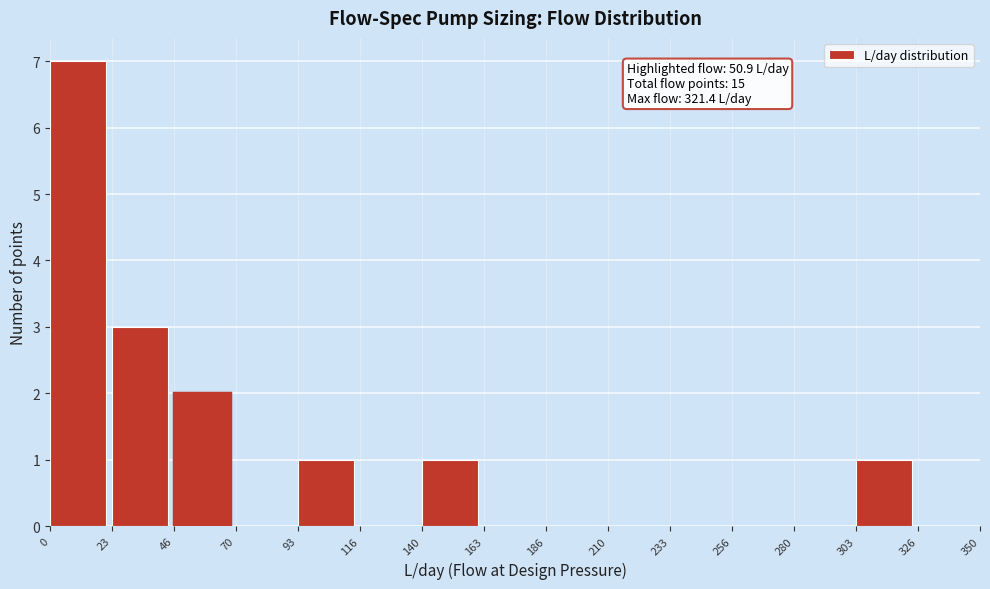

Reading right to left, what are all the values shown in this chart?

326=0	303=1	280=0	256=0	233=0	210=0	186=0	163=0	140=1	116=0	93=1	70=0	46=2	23=3	0=7